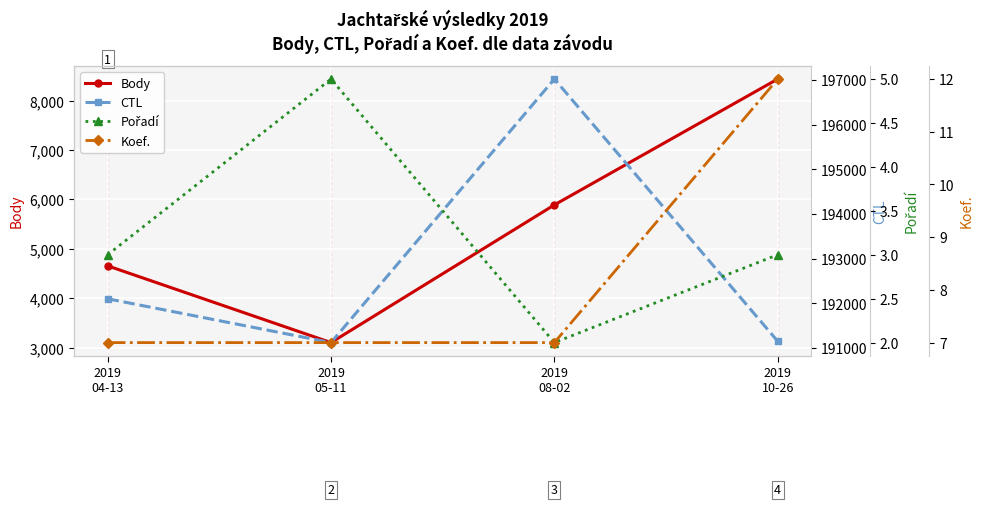

The Body series shows 3104 at 2019
05-11. True or false?

True